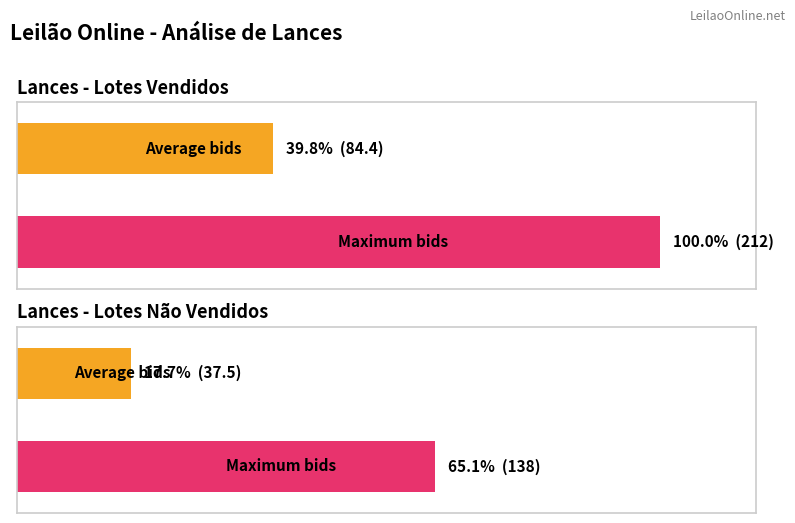

What is the greatest value displayed?

212